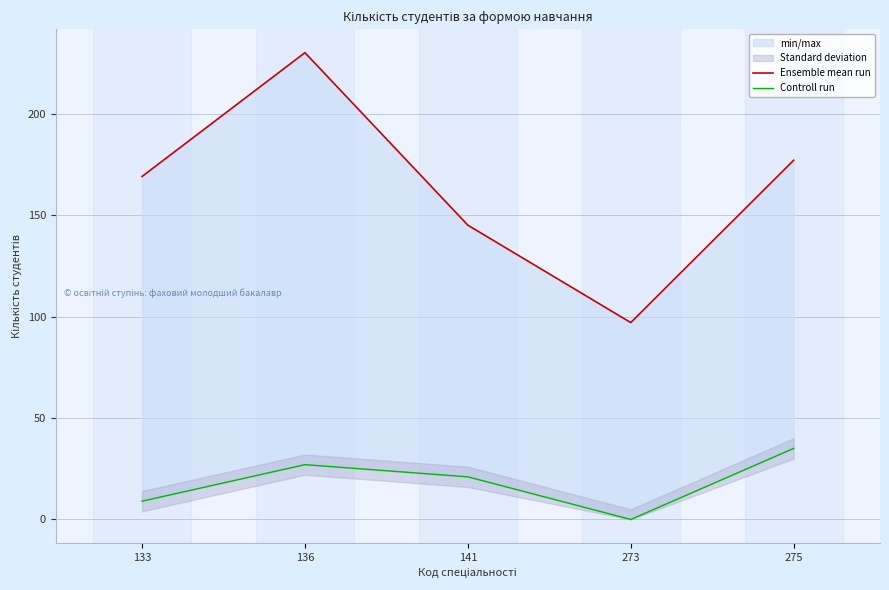

Is this an area chart (filled region under the line)?

No